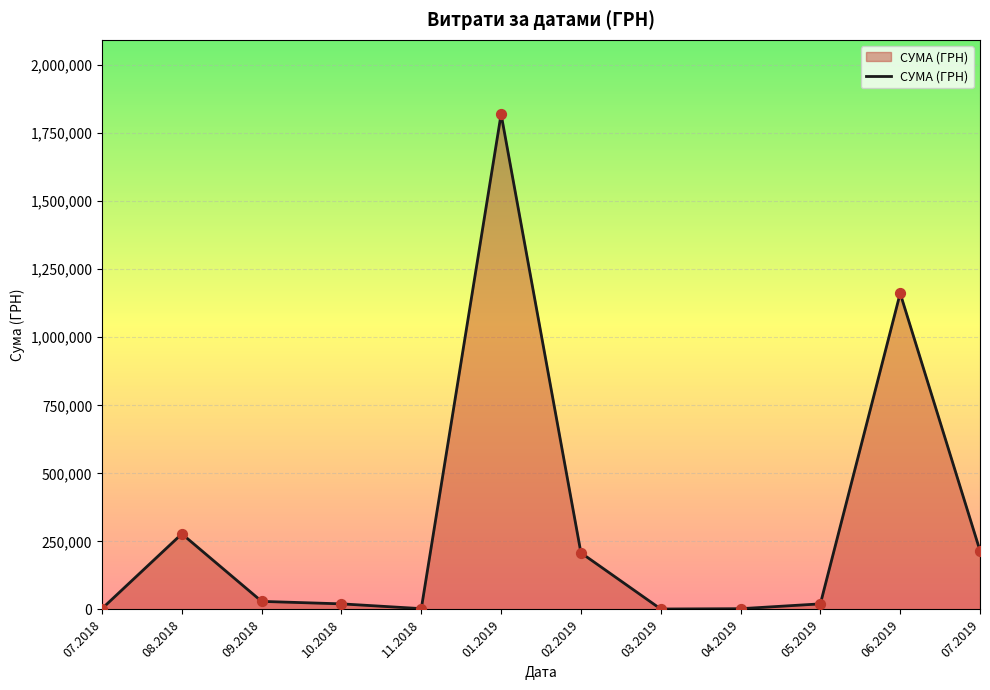

Approximately how many times larger is the value at 10.2018 compared to 07.2018?

6.7